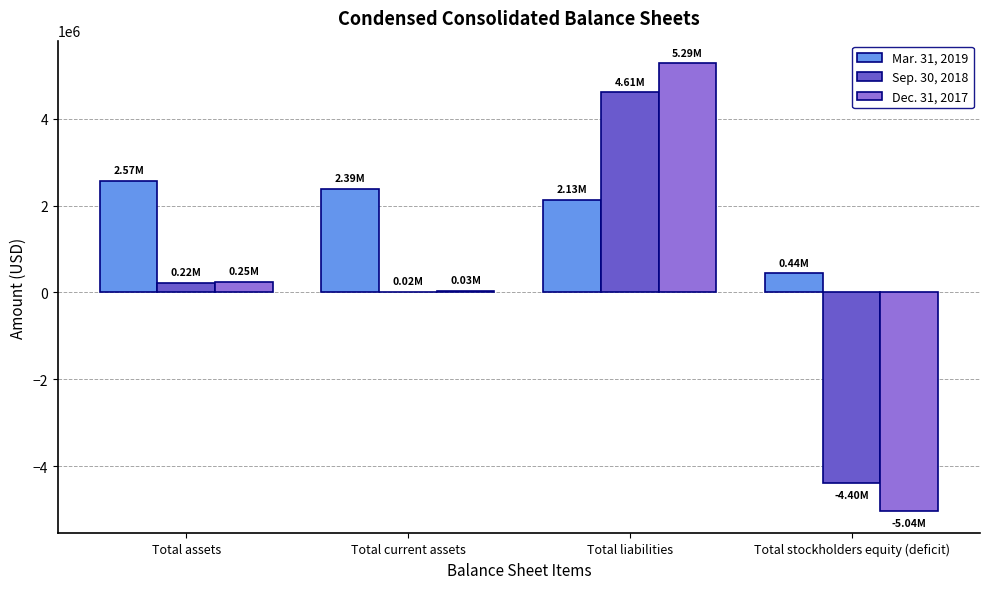

Which label corresponds to the largest value in the chart?

Total liabilities